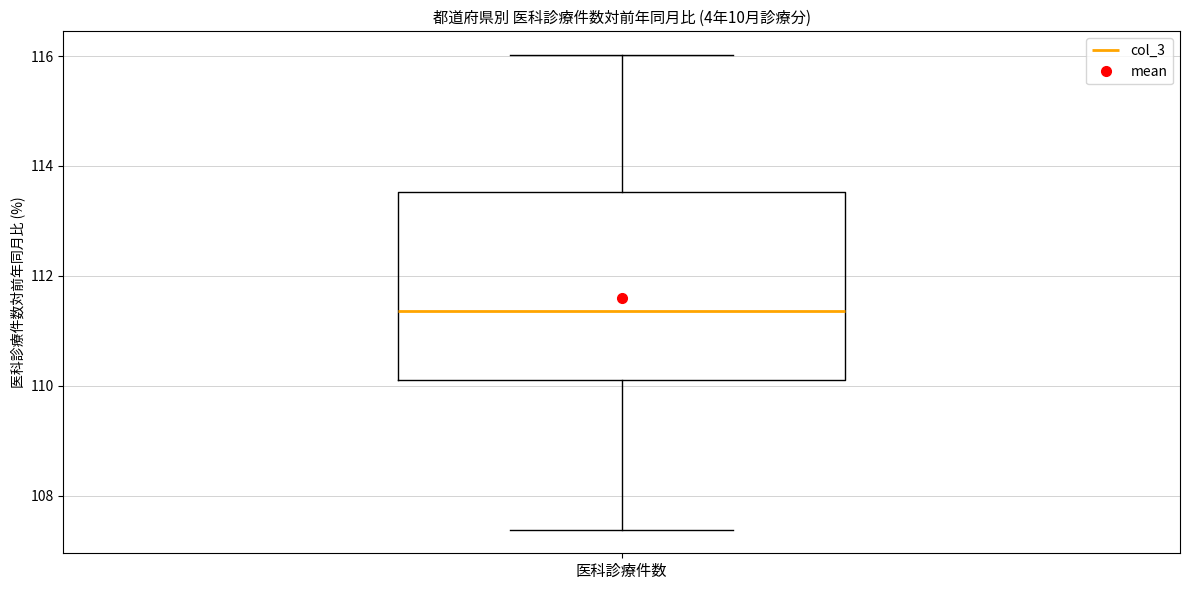

Read this box plot against the y-axis: the position of the median line, the range covered by the box, and the ends of both whiskers. The values are not printed on the chart, so give them approximately, as read against the axis.

median 111.4, box 110.2 to 113.6, whiskers 107.4 to 116.0